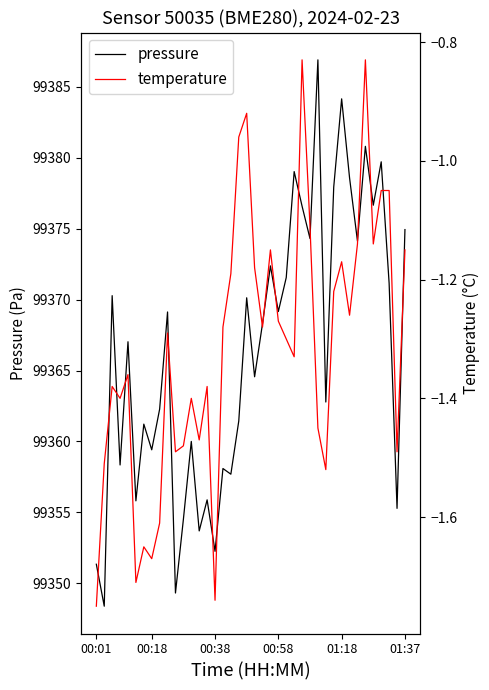

How many data points in temperature are less than -1?

36